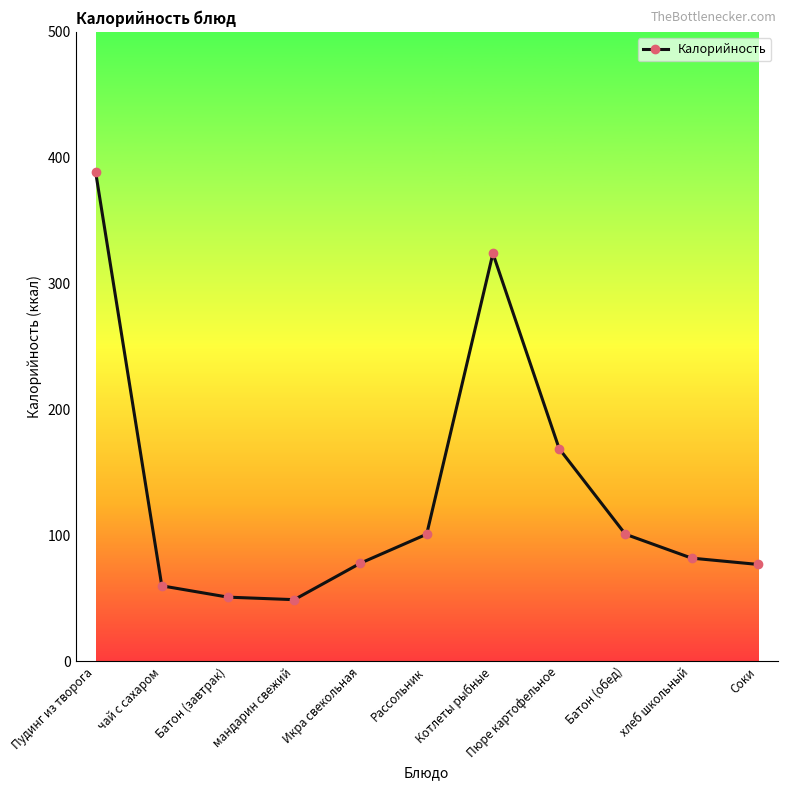

What is the ratio of the value at Батон (обед) to the value at Котлеты рыбные?

0.3